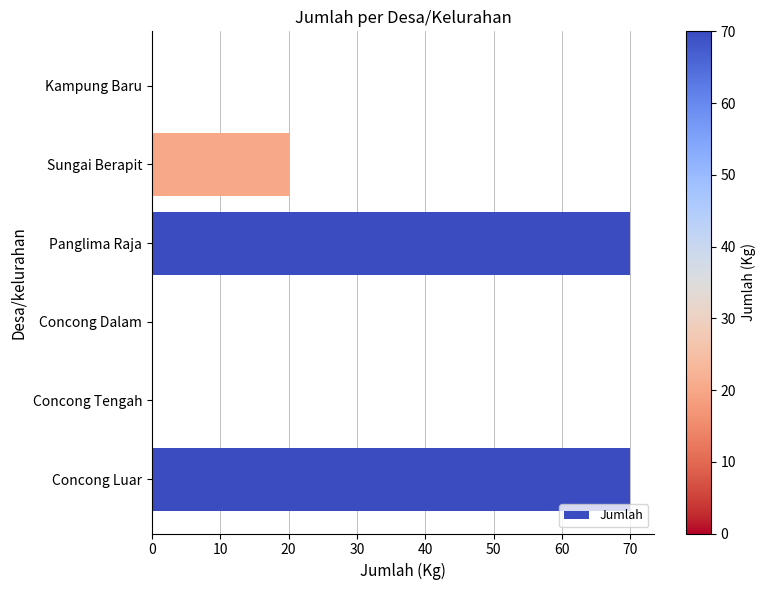

What is the sum of all values?

160